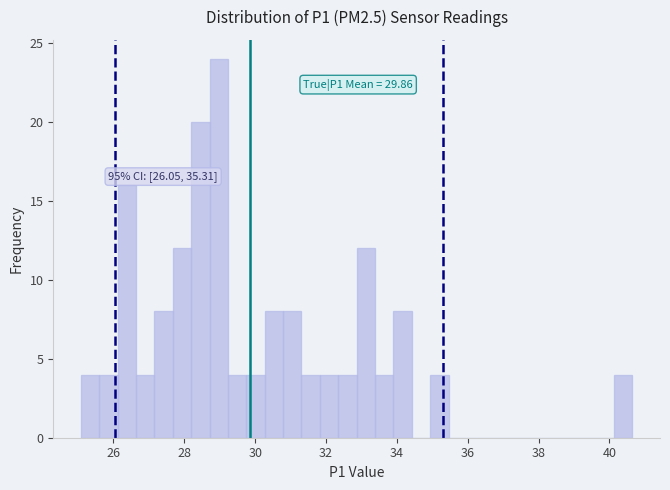

Read against the x-axis, roughly where is the centre of the tallest bar?

29.0